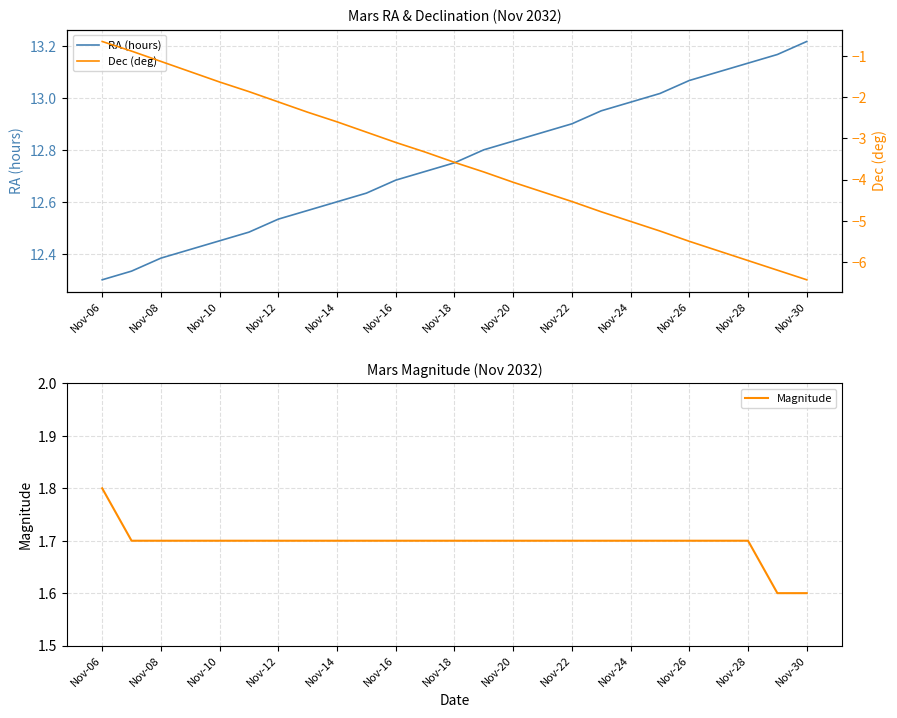

Which category has the lowest value in the RA (hours) series?

Nov-06